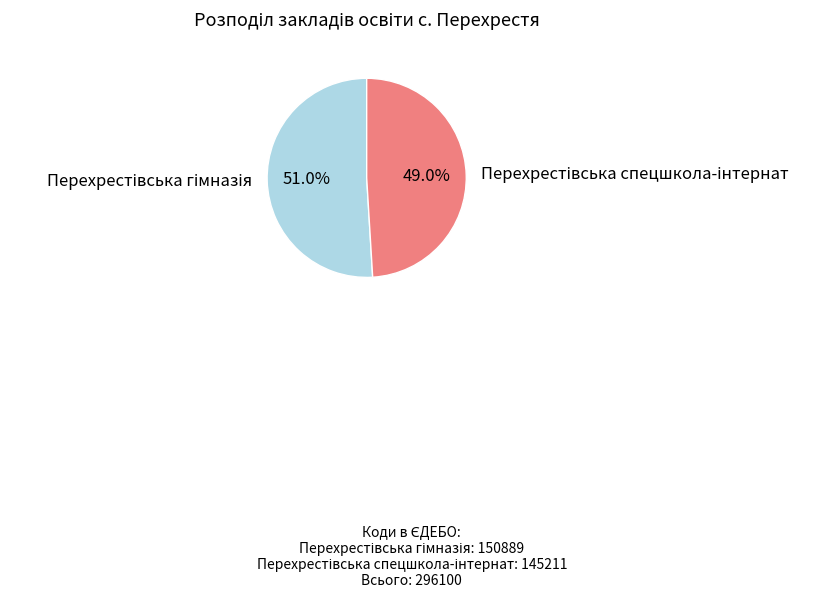

Is there any slice that represents more than half of the pie?

Yes